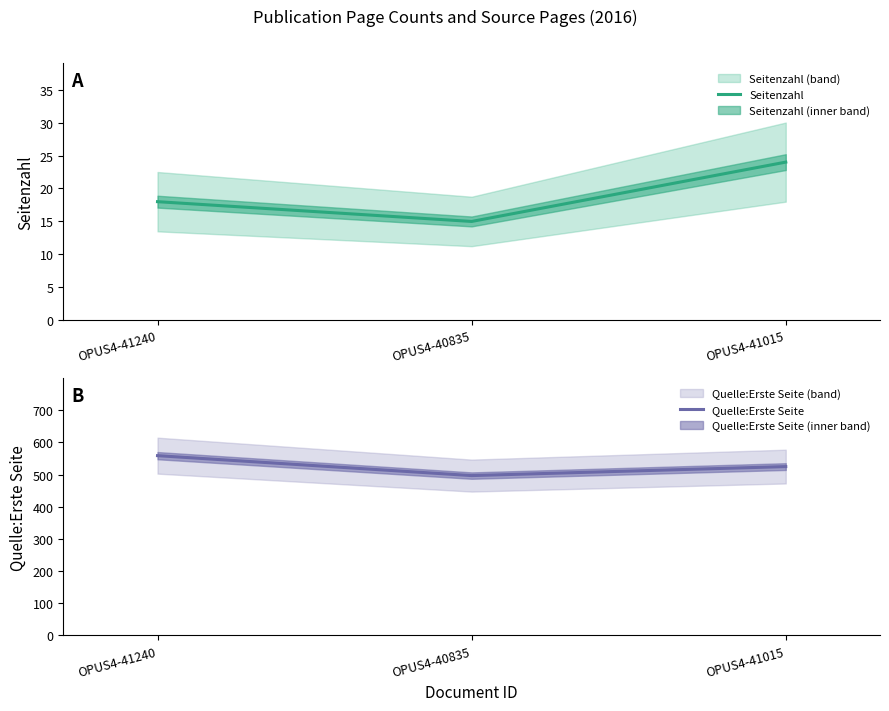

Reading left to right, list all the values displayed in this chart.

Seitenzahl: 18	15	24
Quelle:Erste Seite: 559	497	525